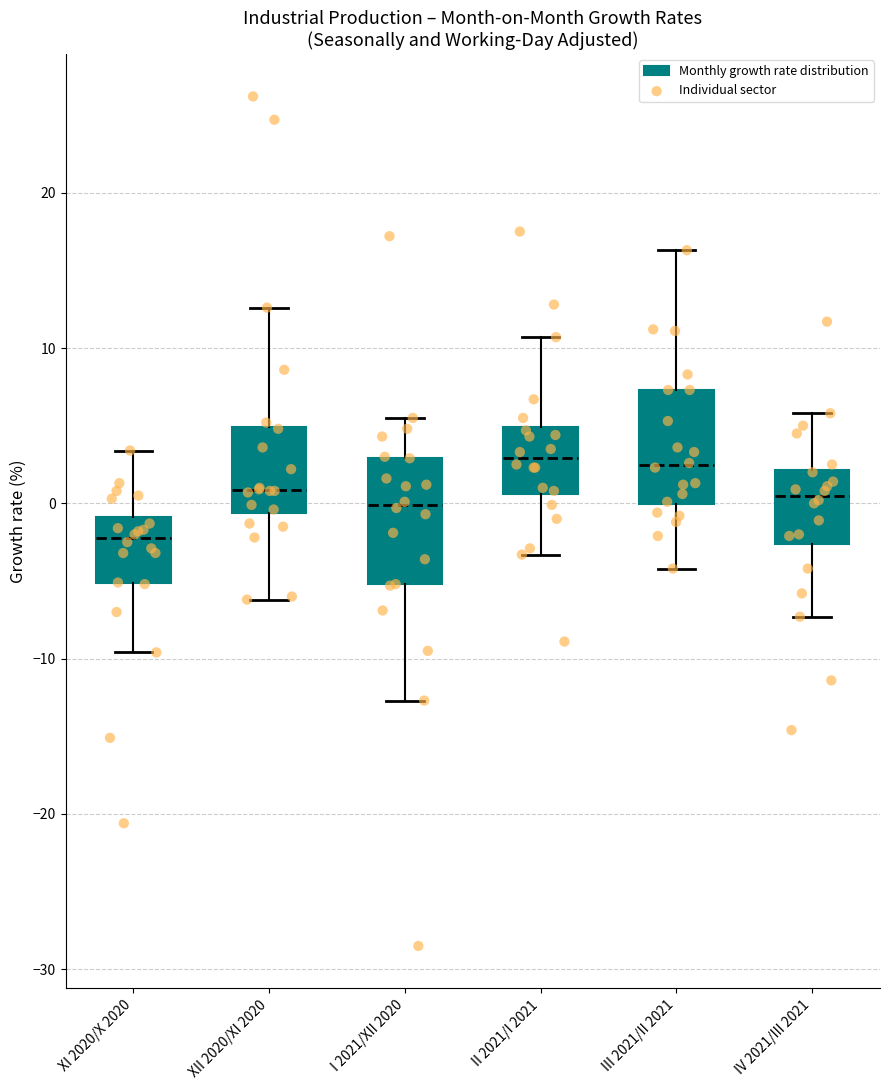

Reading left to right, read every box against the y-axis: the position of its median line, the range the box covers, and the ends of its whiskers. The values are not printed on the chart, so give them approximately, as read against the axis.

XI 2020/X 2020: median -2, box -5 to -1, whiskers -10 to 3
XII 2020/XI 2020: median 1, box -1 to 5, whiskers -6 to 13
I 2021/XII 2020: median 0, box -5 to 3, whiskers -13 to 6
II 2021/I 2021: median 3, box 1 to 5, whiskers -3 to 11
III 2021/II 2021: median 2, box 0 to 7, whiskers -4 to 16
IV 2021/III 2021: median 1, box -3 to 2, whiskers -7 to 6